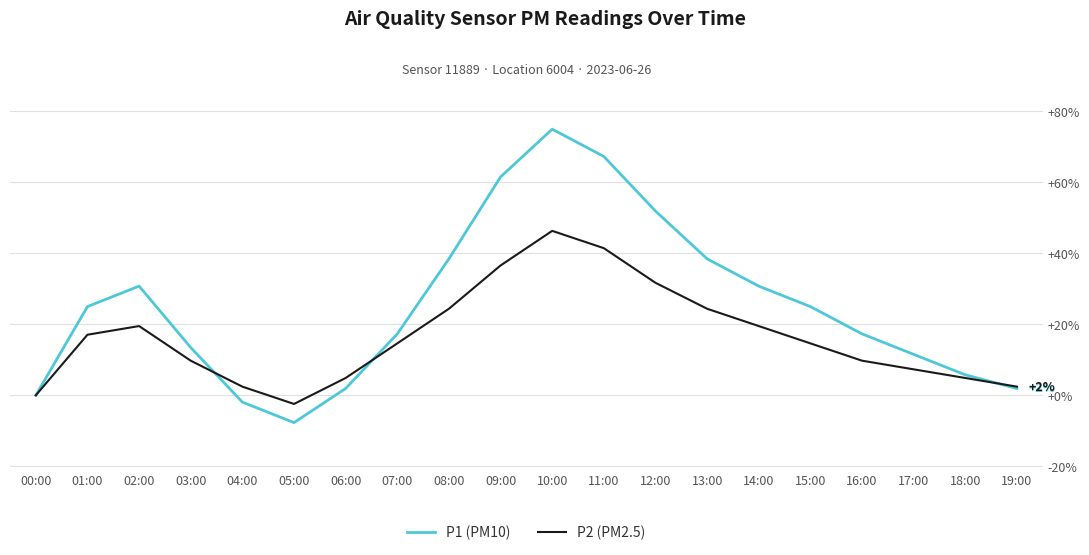

True or false: P2 (PM2.5) has a value of 17.1 at 01:00.

True